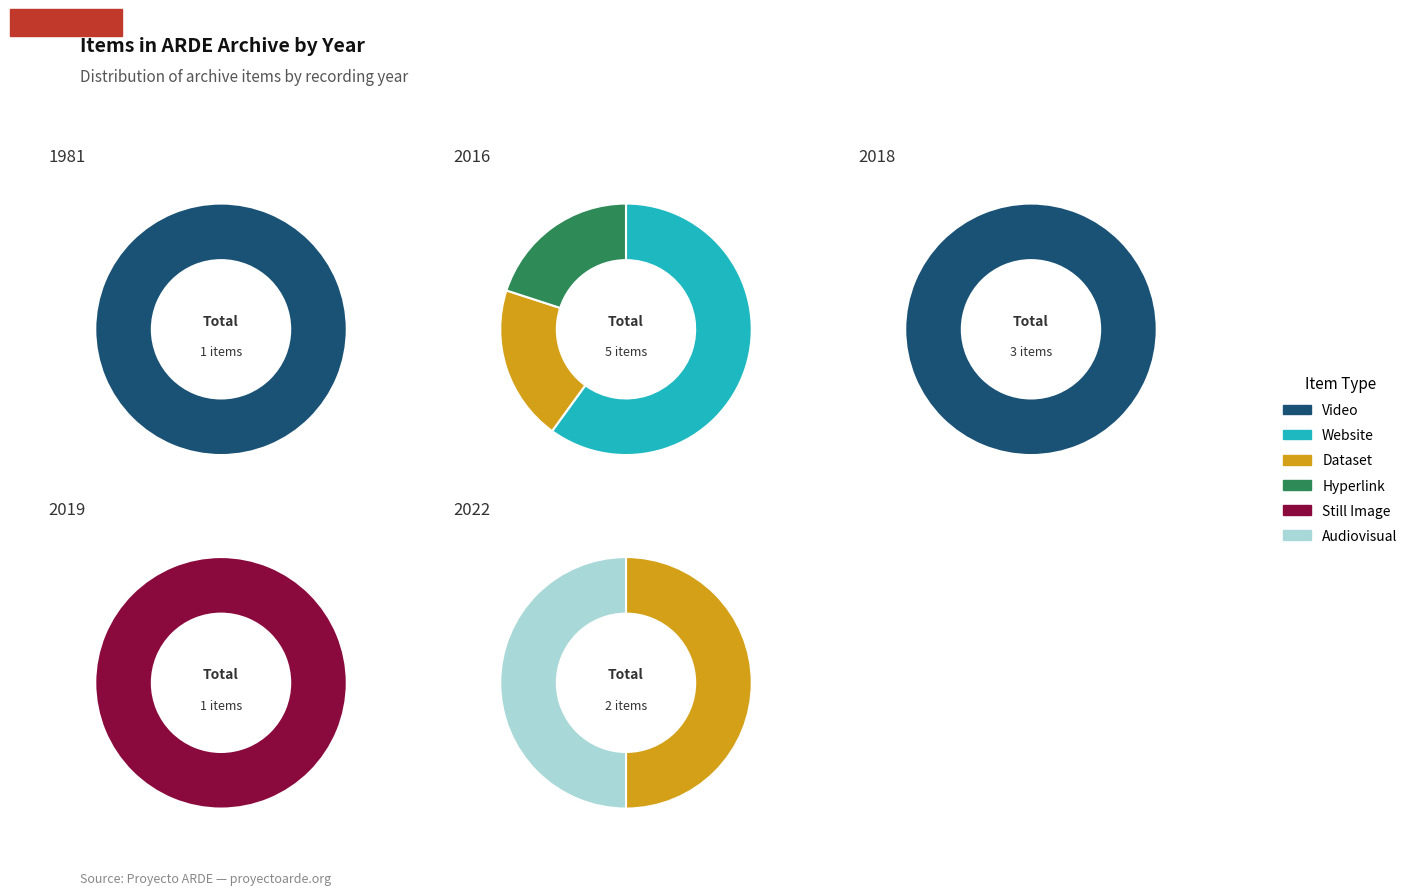

Is Website the majority of the pie?

No